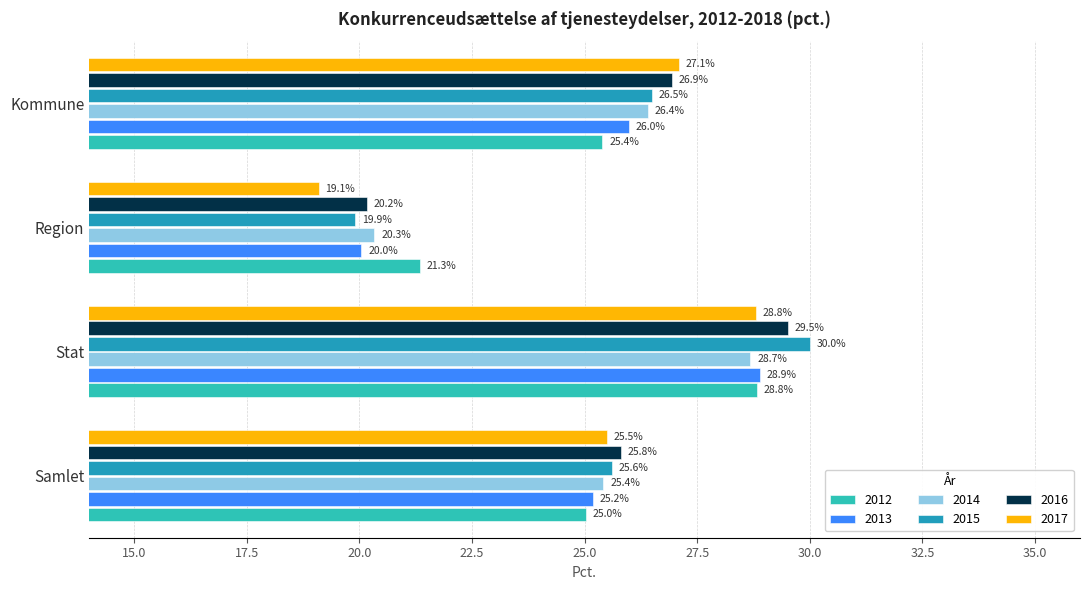

What is the spread (max minus min) of values at Stat?

1.3